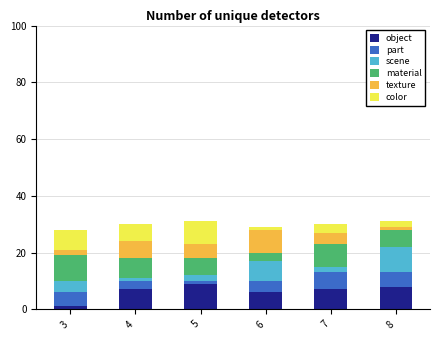

The object series shows 5 at 8. True or false?

False